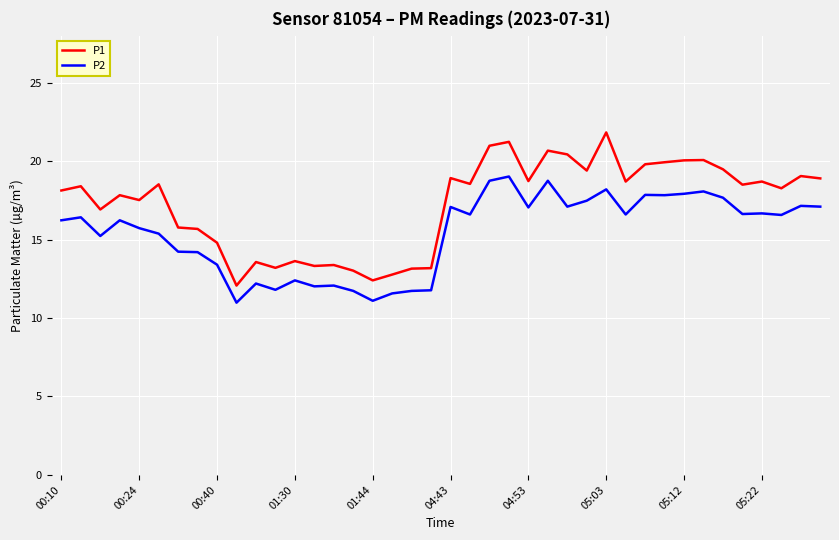

What is the lowest value of the P1 series?

12.1